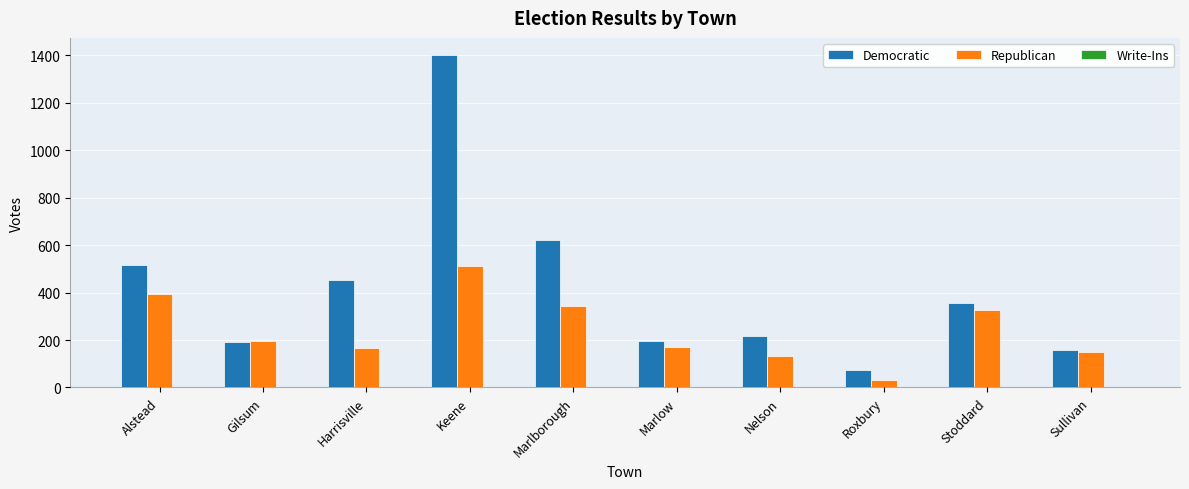

True or false: Democratic has a value of 624 at Marlborough.

True